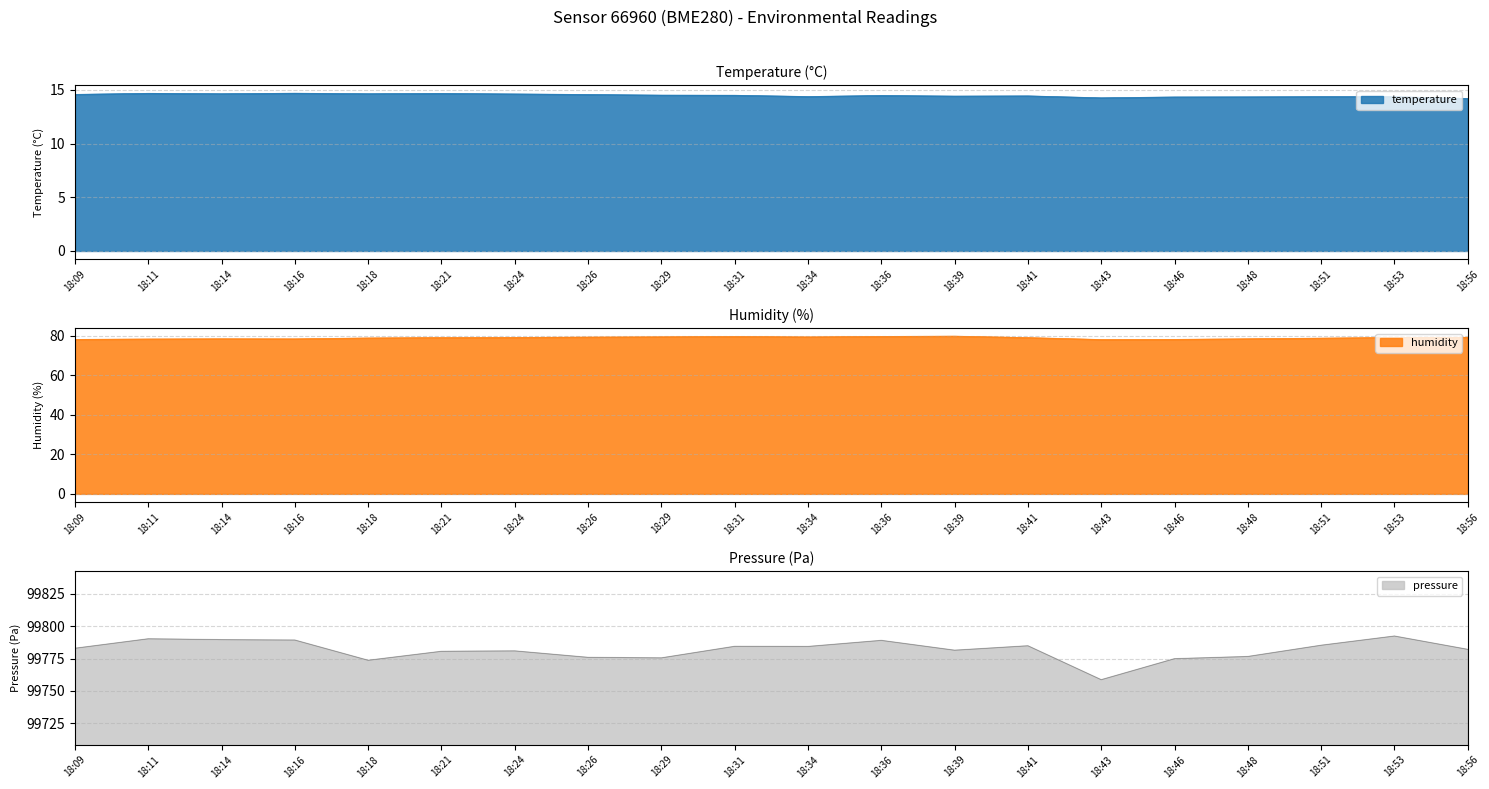

True or false: temperature and humidity intersect in this chart.

False